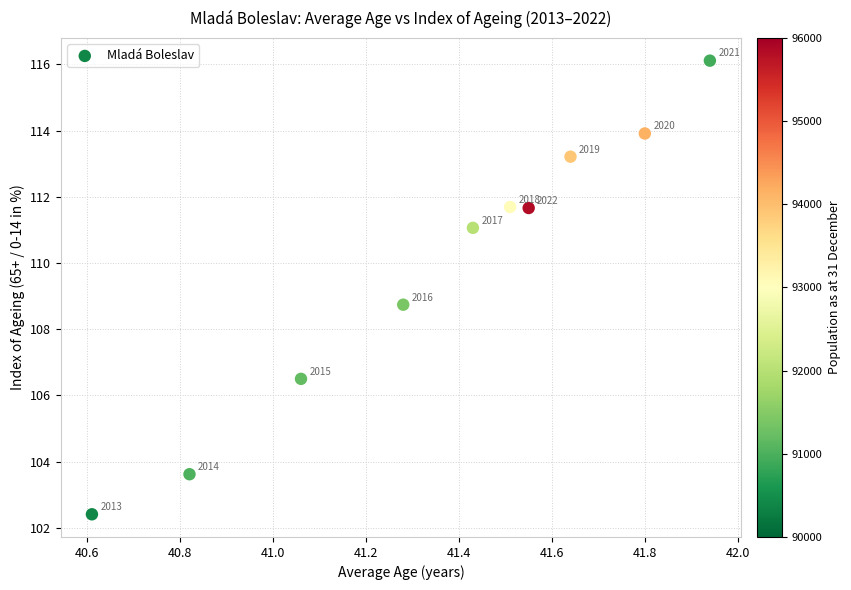

What is the average X value?

41.4